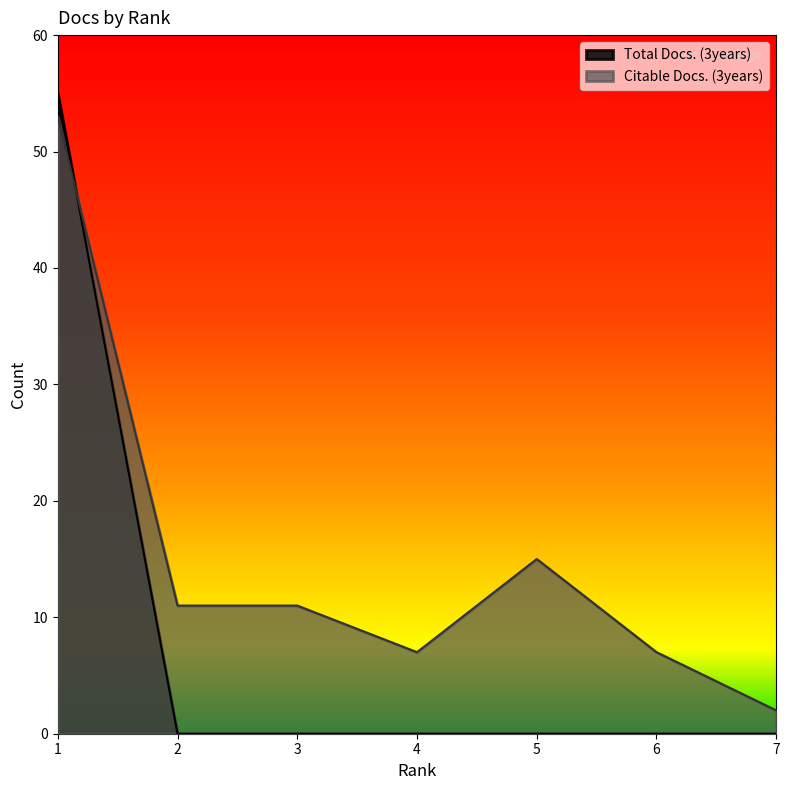

In Citable Docs. (3years), how many points are lower than both neighbors (excluding endpoints)?

1